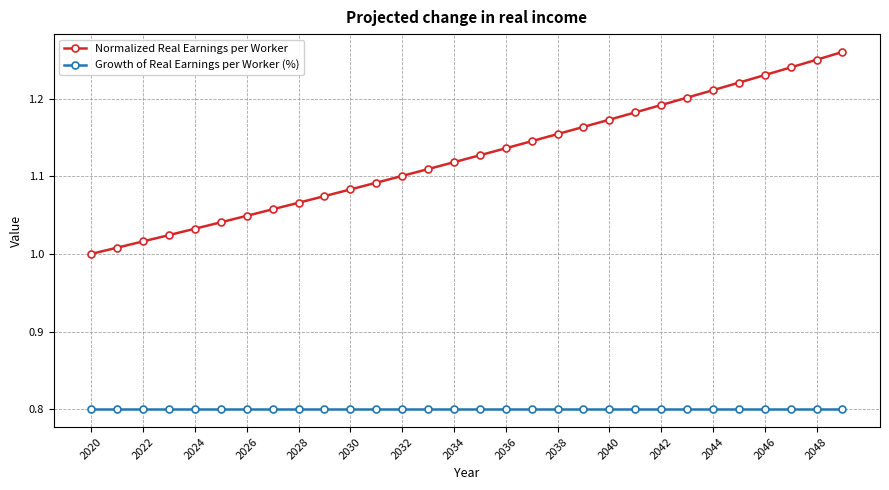

True or false: Growth of Real Earnings per Worker (%) and Normalized Real Earnings per Worker intersect in this chart.

False